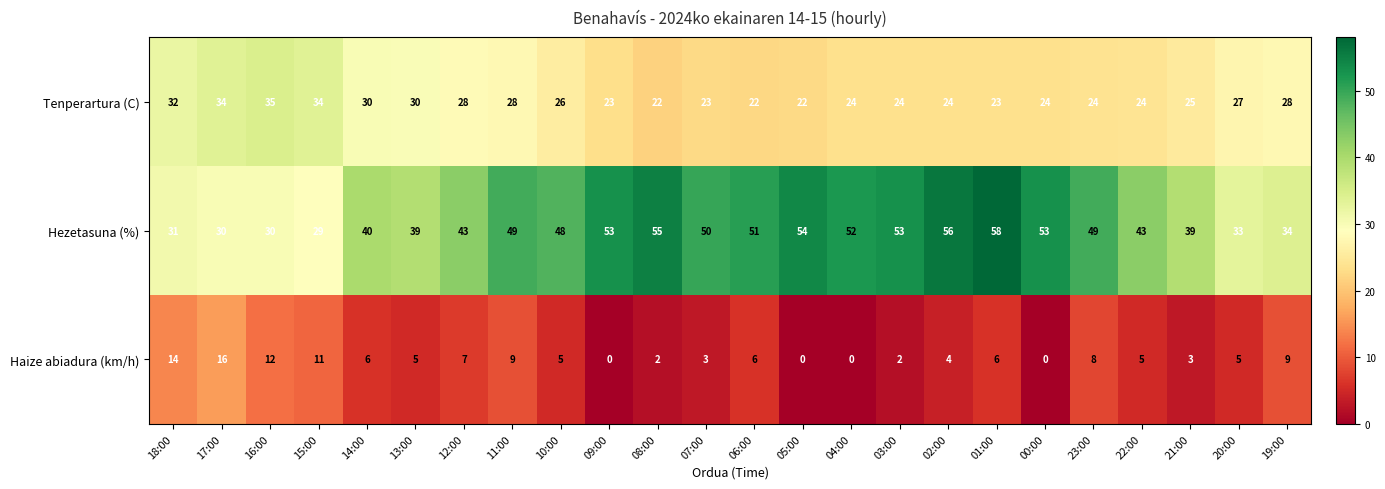

Is it true that Haize abiadura (km/h) equals 4 at 07:00?

False